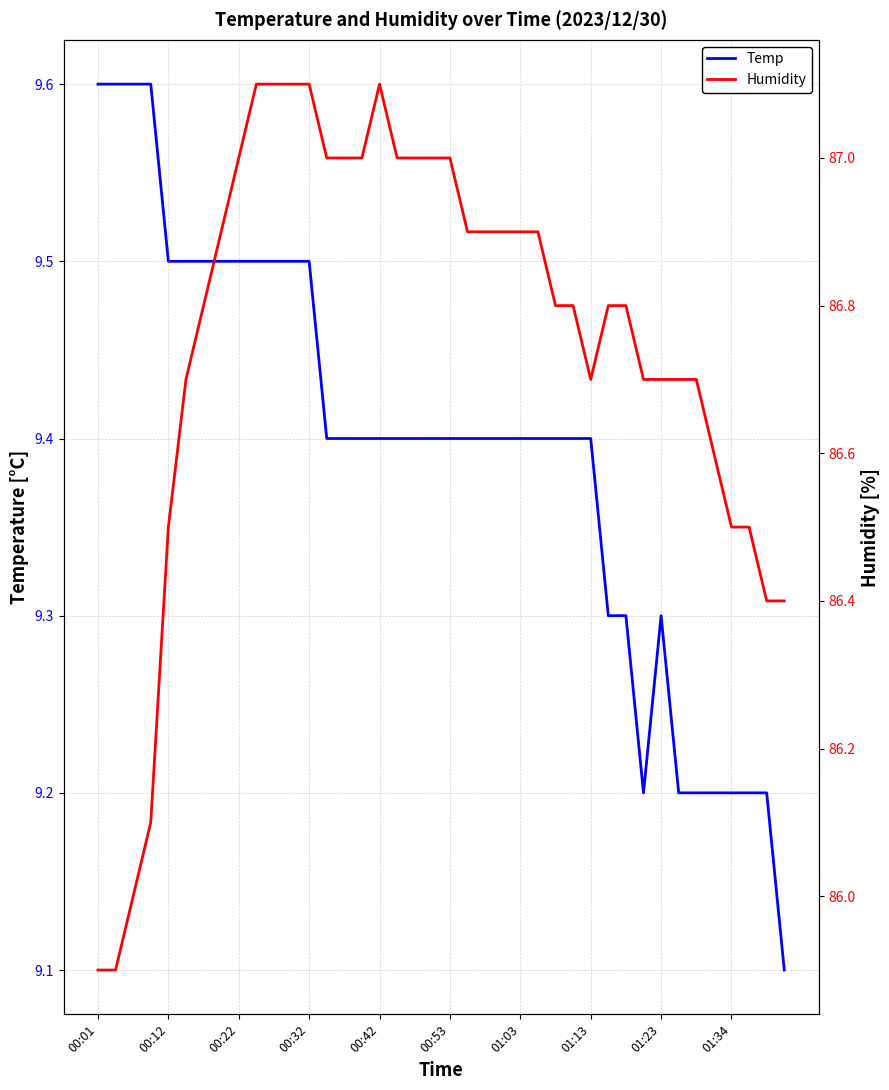

What is the lowest value of the Temp series?

9.1